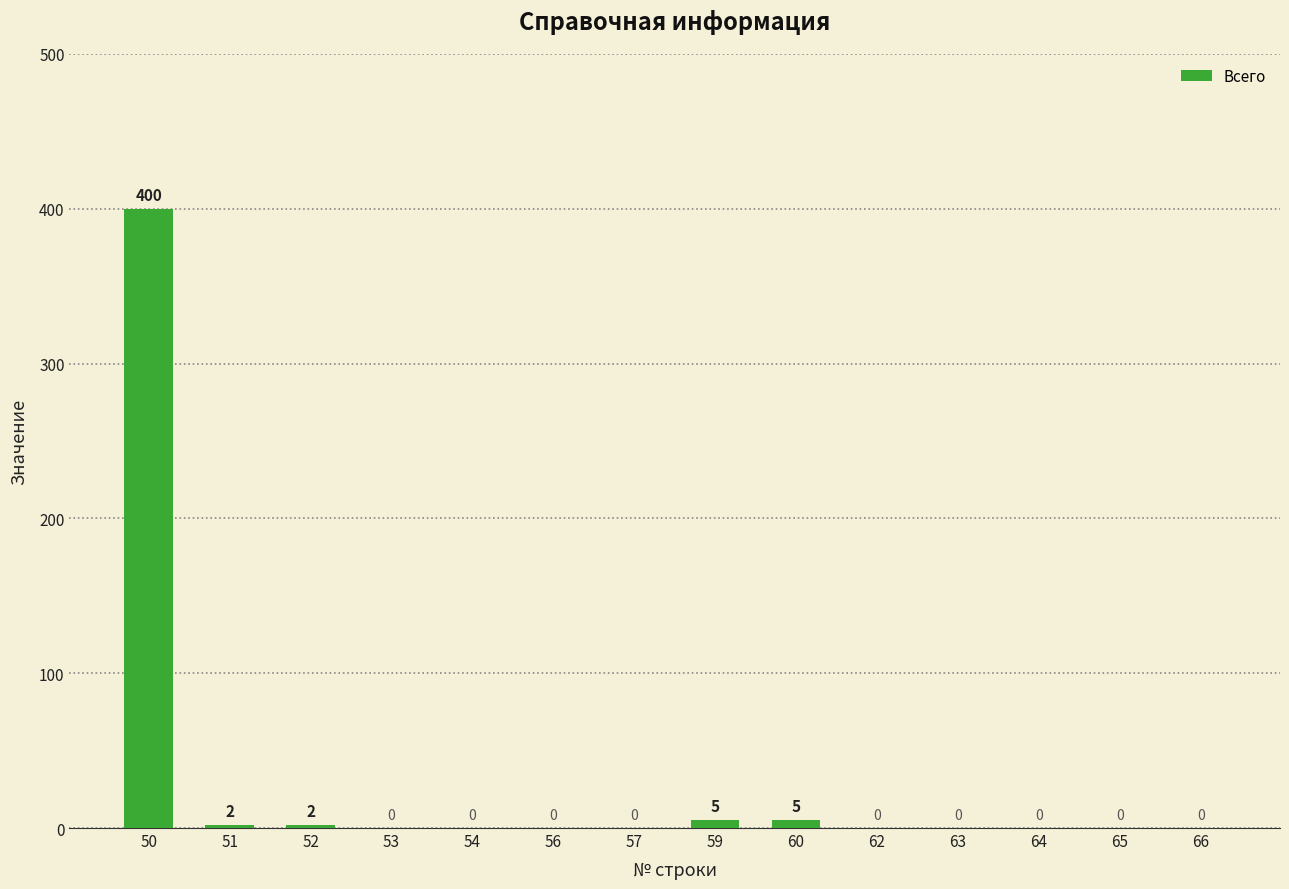

Which label corresponds to the largest value in the chart?

50